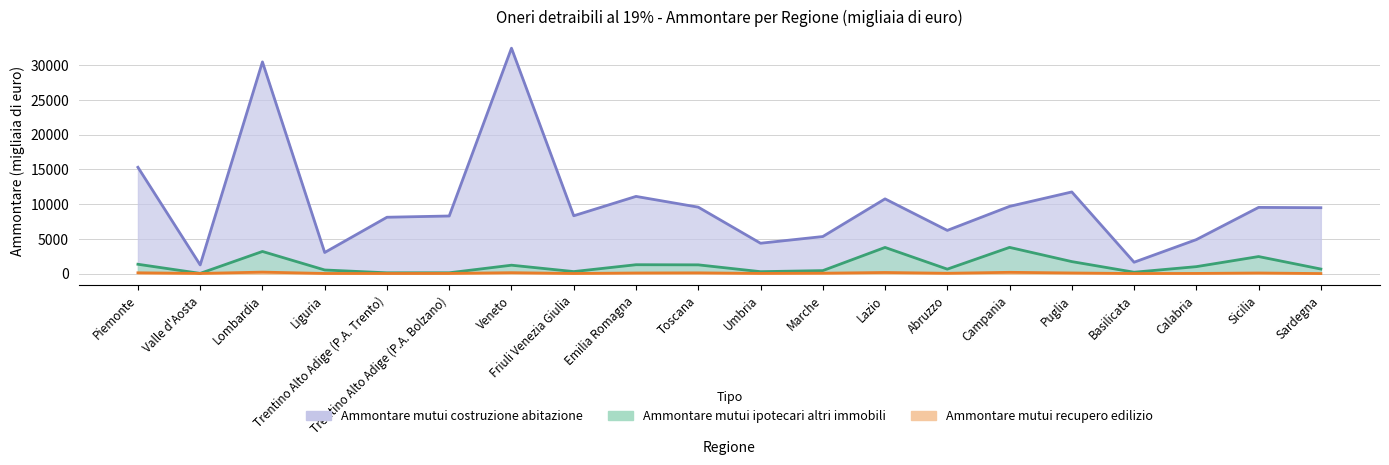

Where is the first local maximum for Ammontare mutui costruzione abitazione?

Lombardia